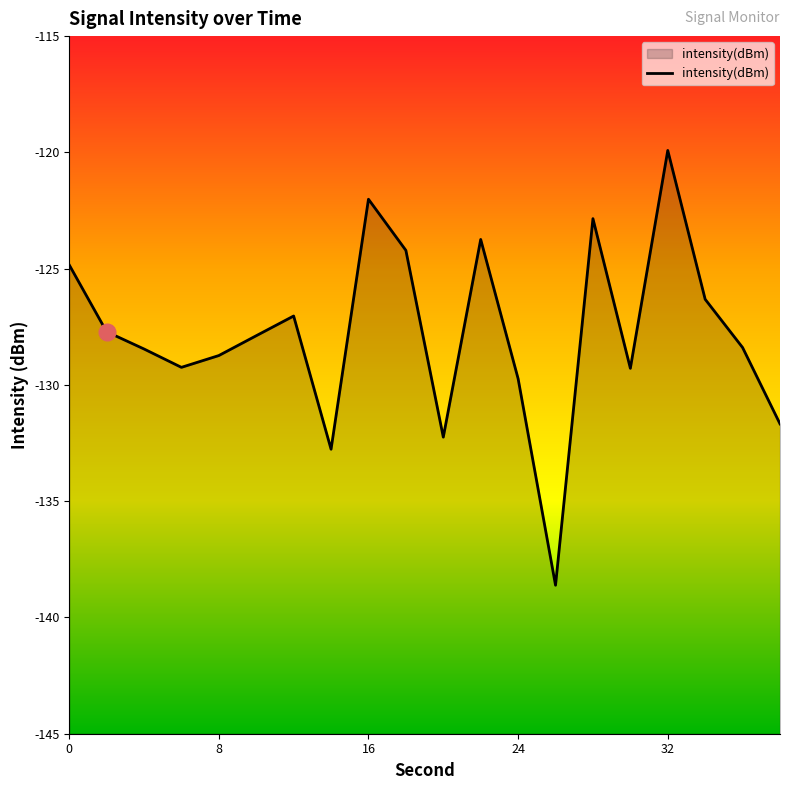

The chart shows a value of -177.0 at 14. True or false?

False